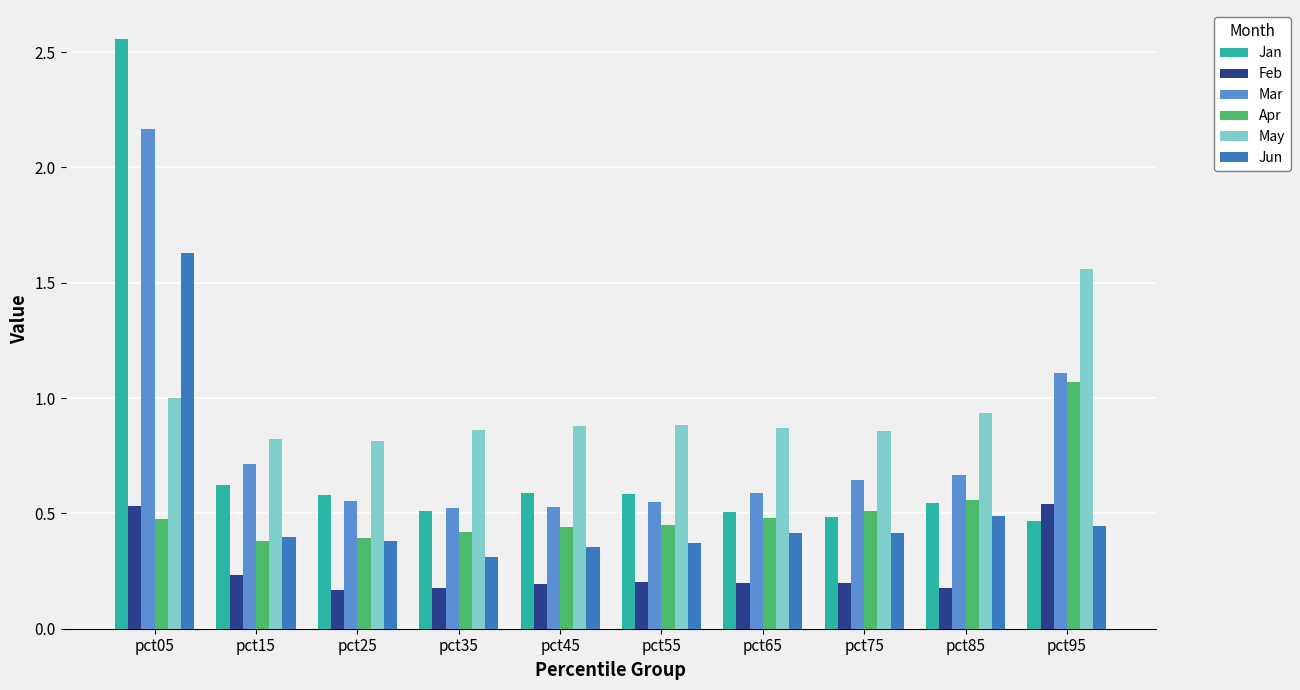

Which category has the highest value across all series?

pct05